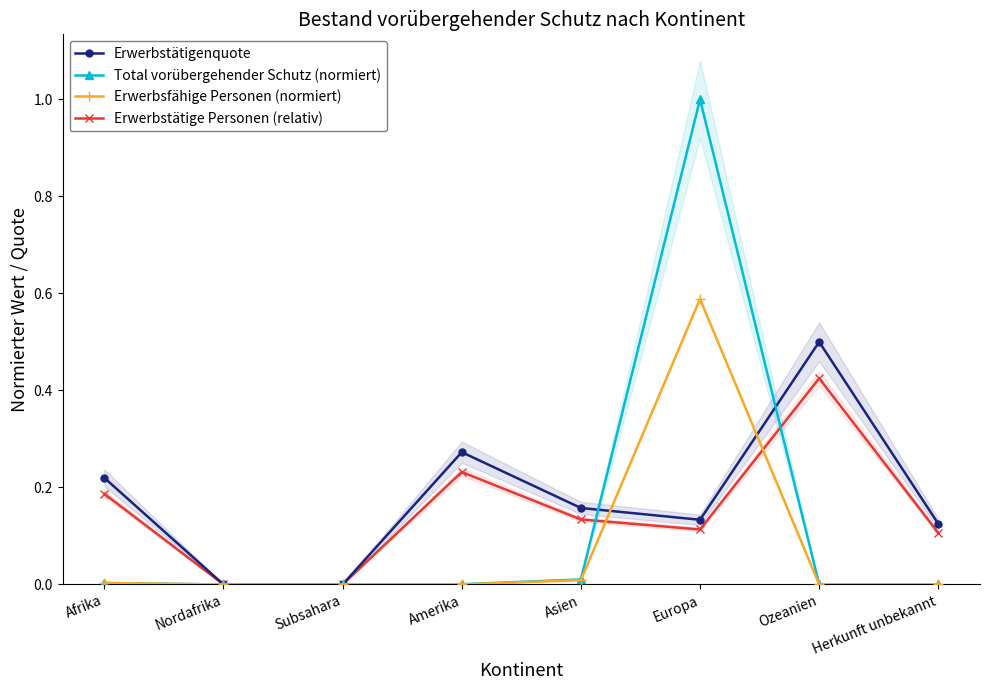

Reading left to right, list all the values displayed in this chart.

Erwerbstätigenquote: 0.2	0.0	0.0	0.3	0.2	0.1	0.5	0.1
Total vorübergehender Schutz (normiert): 0.0	0.0	0.0	0.0	0.0	1.0	0.0	0.0
Erwerbsfähige Personen (normiert): 0.0	0.0	0.0	0.0	0.0	0.6	0.0	0.0
Erwerbstätige Personen (relativ): 0.2	0.0	0.0	0.2	0.1	0.1	0.4	0.1